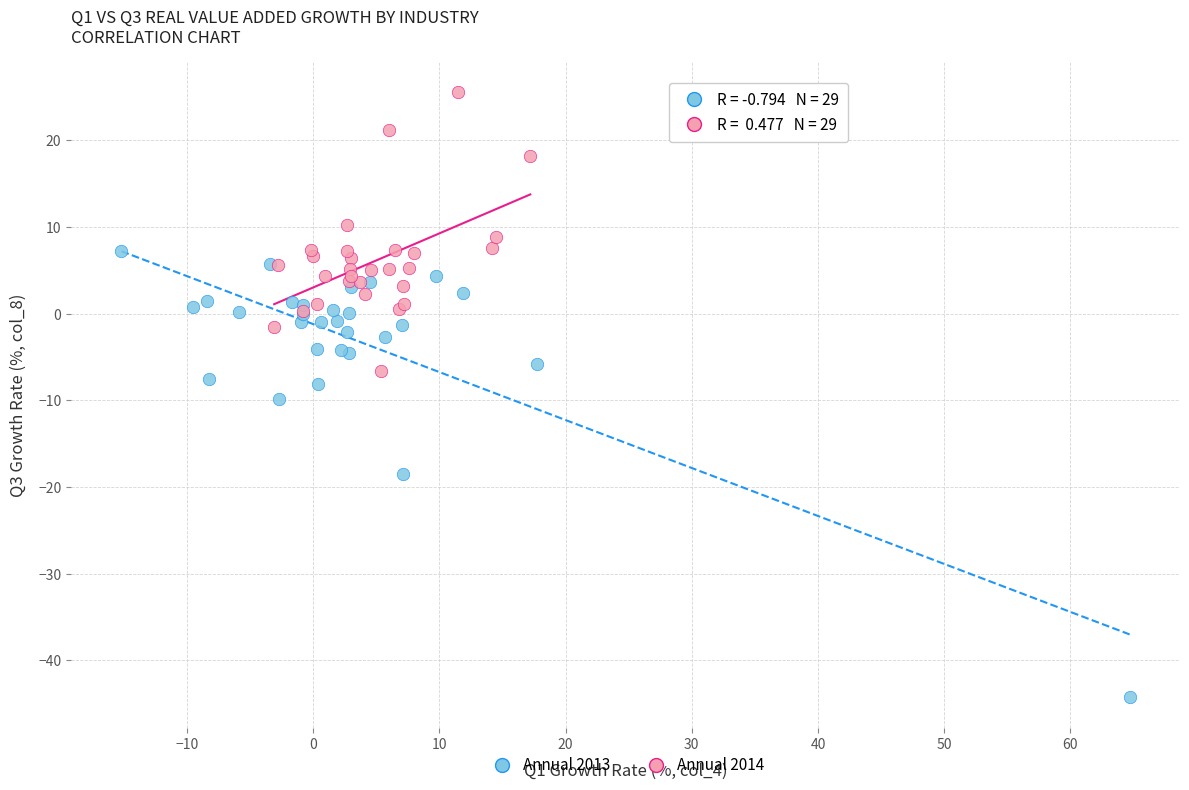

Which series has the largest Y range (max minus min)?

Annual 2013